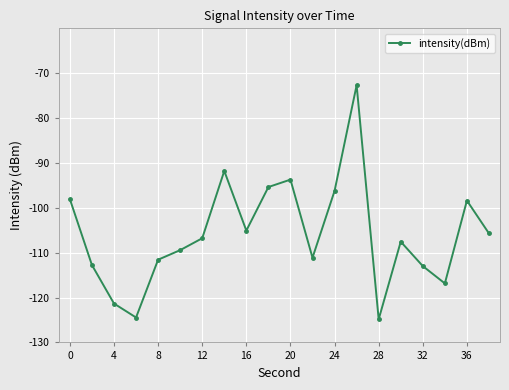

What is the average value?

-105.8